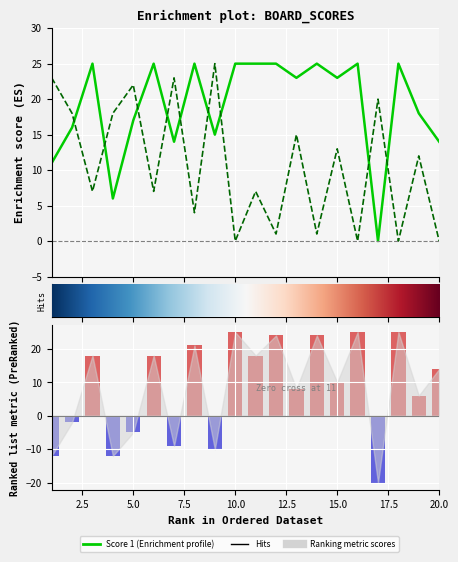

Are the bars horizontal?

No